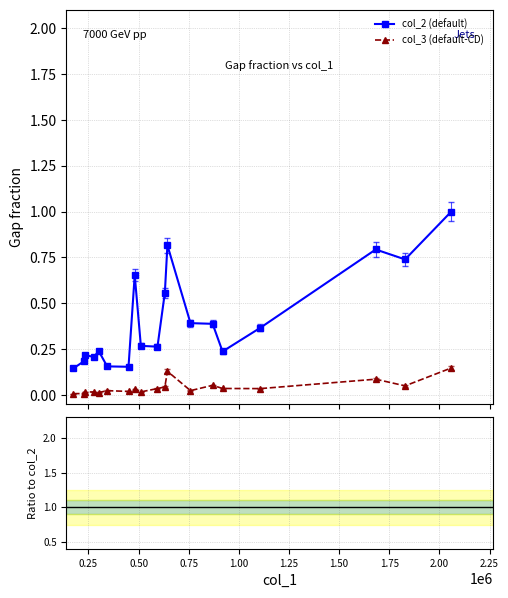

What is the maximum value shown in the chart?

1.0